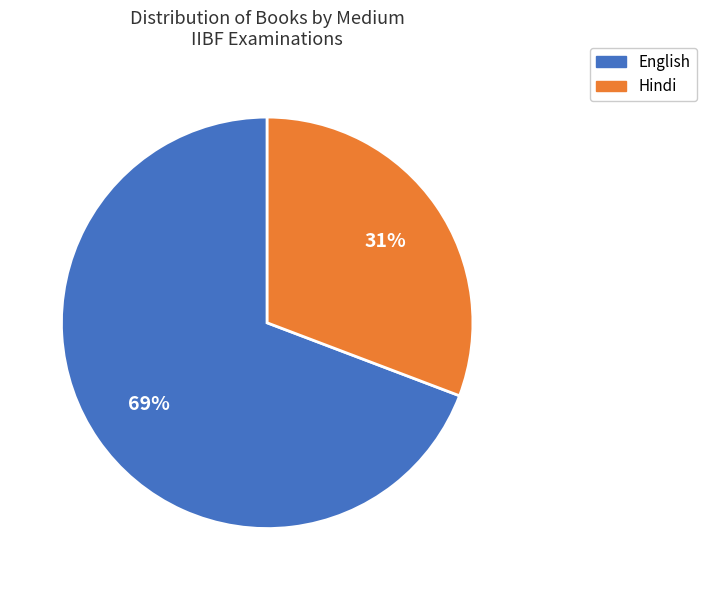

True or false: English accounts for 69% of the total.

True